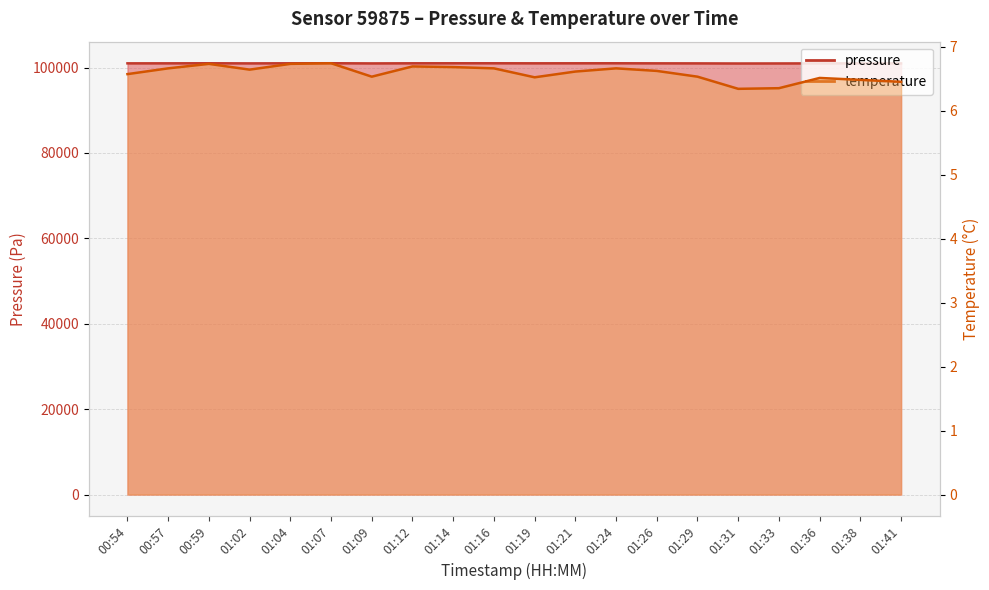

What is the maximum value for temperature?

6.7